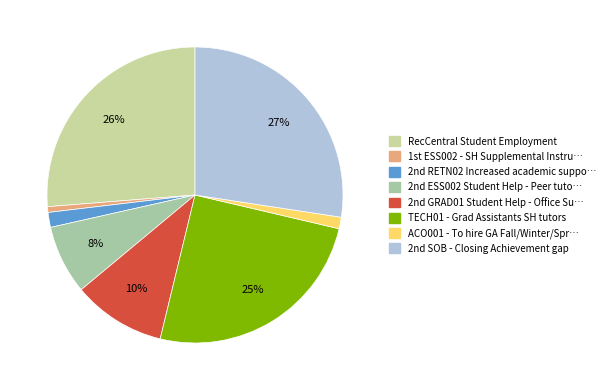

How many slices are in this pie chart?

8